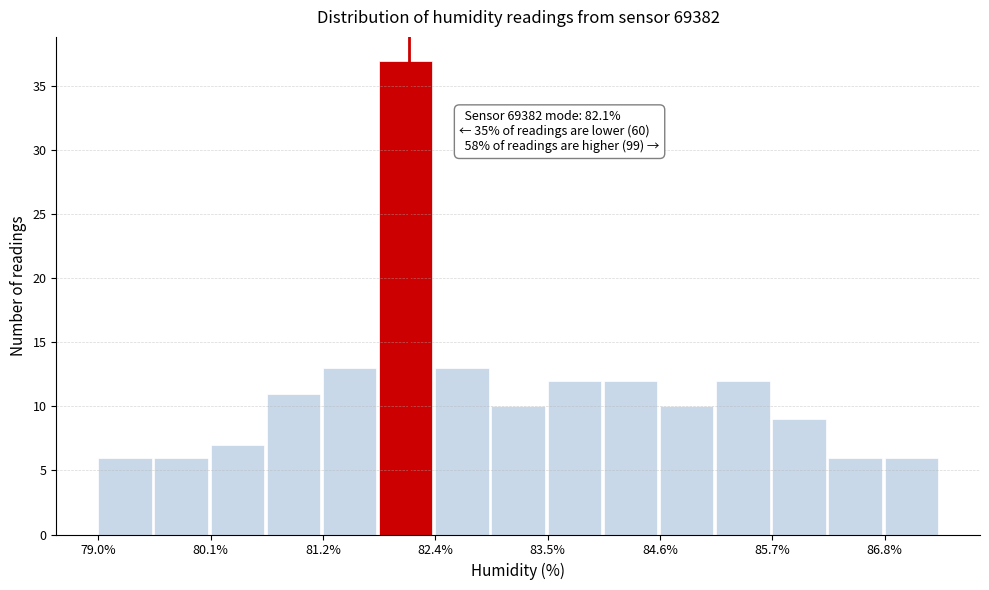

Around what value on the x-axis is the tallest bar? Give the approximate position of its centre, as read against the axis.

82.0